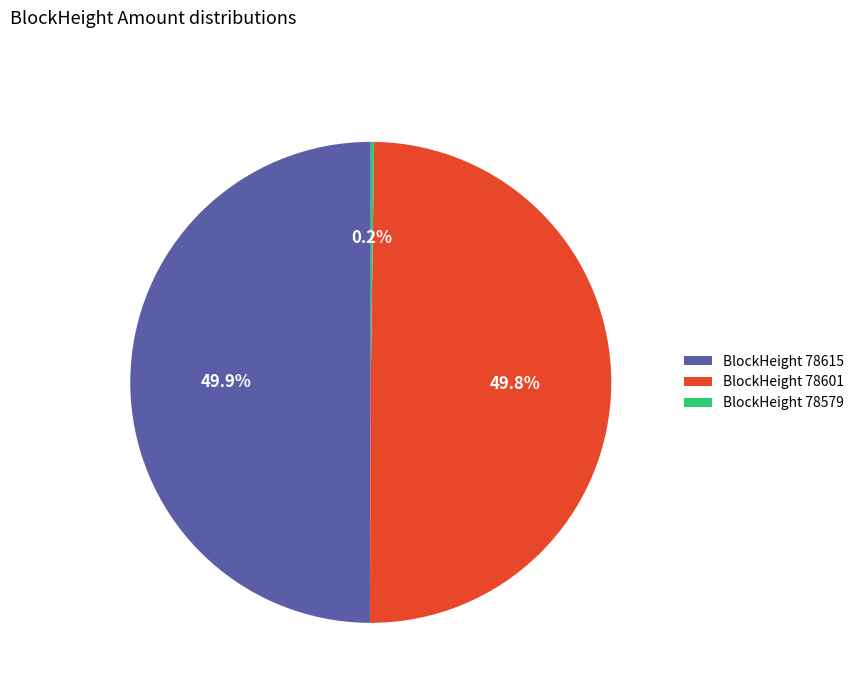

What is the ratio of the value at BlockHeight 78601 to the value at BlockHeight 78615?

1.0